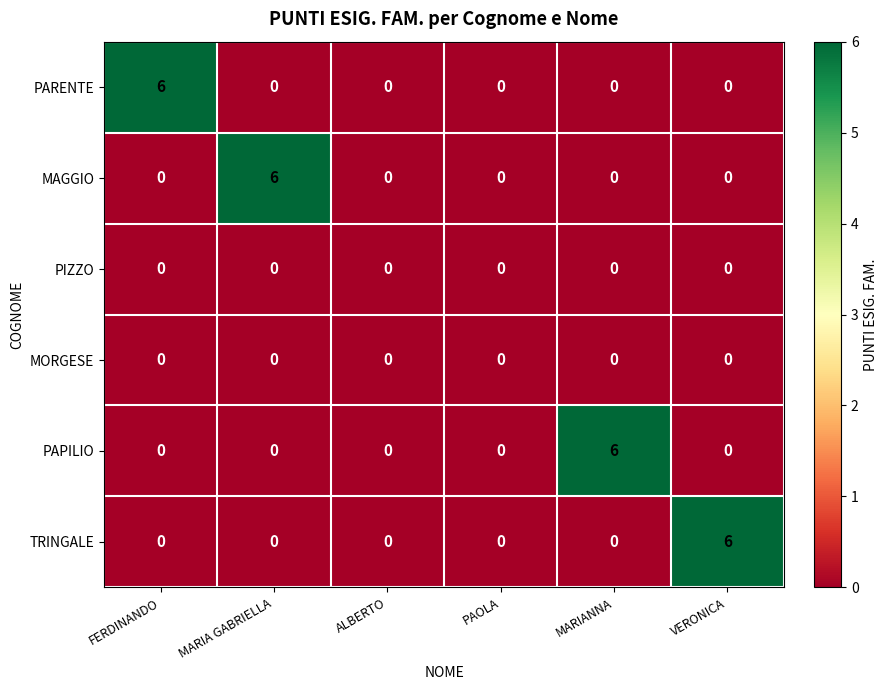

What is the spread (max minus min) of values at MARIA GABRIELLA?

6